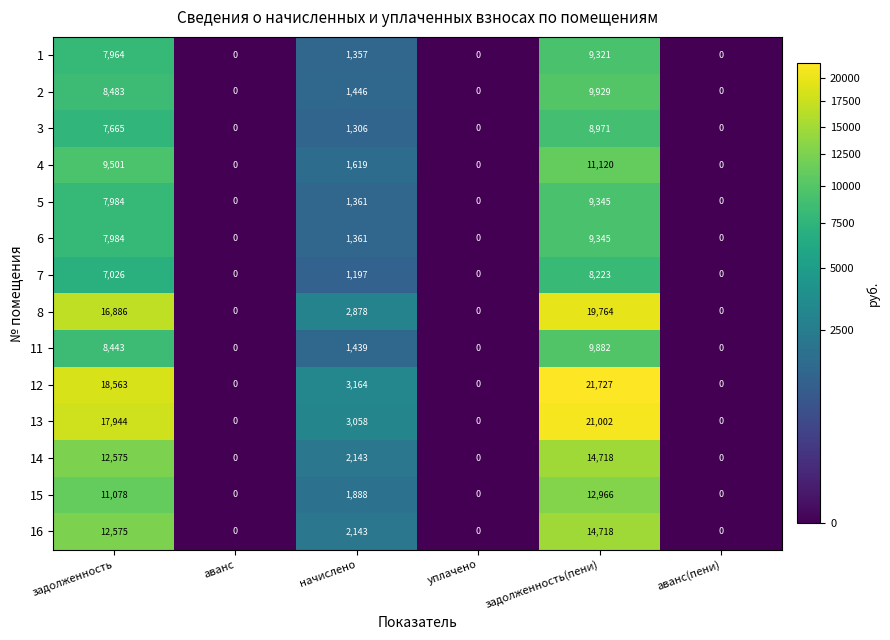

Between аванс and начислено, which series saw the biggest shift?

12